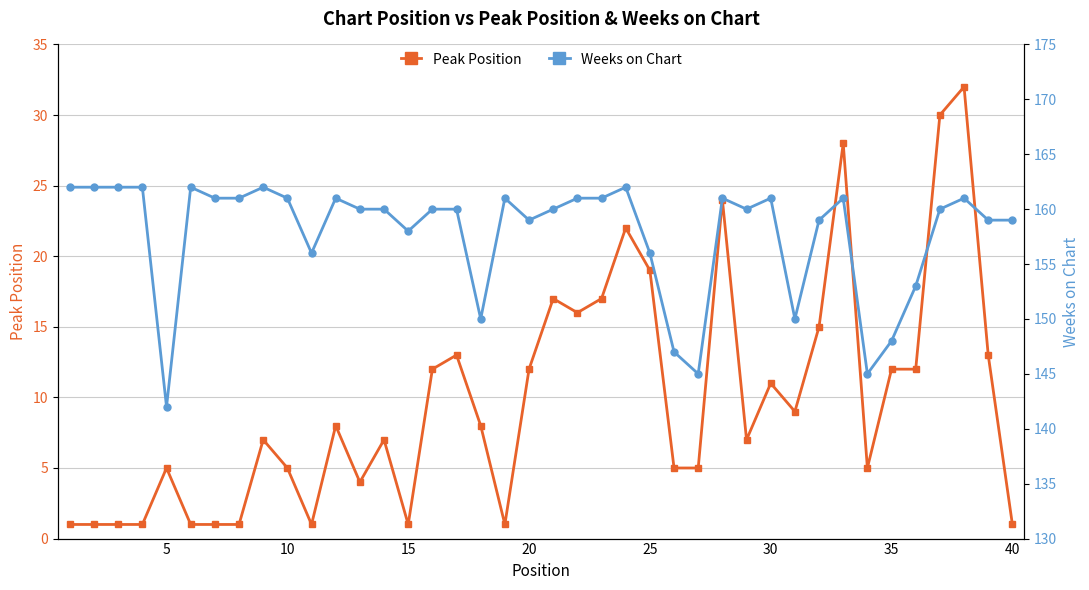

Rank the series by their average value, from lowest to highest.

Peak Position, Weeks on Chart